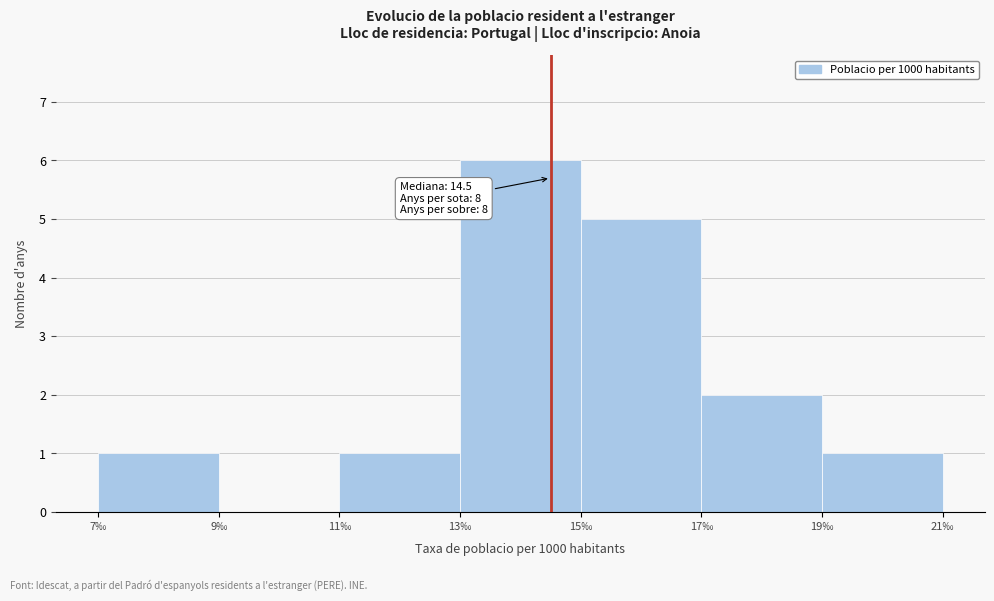

Which range on the x-axis has the tallest bar?

13 to 15